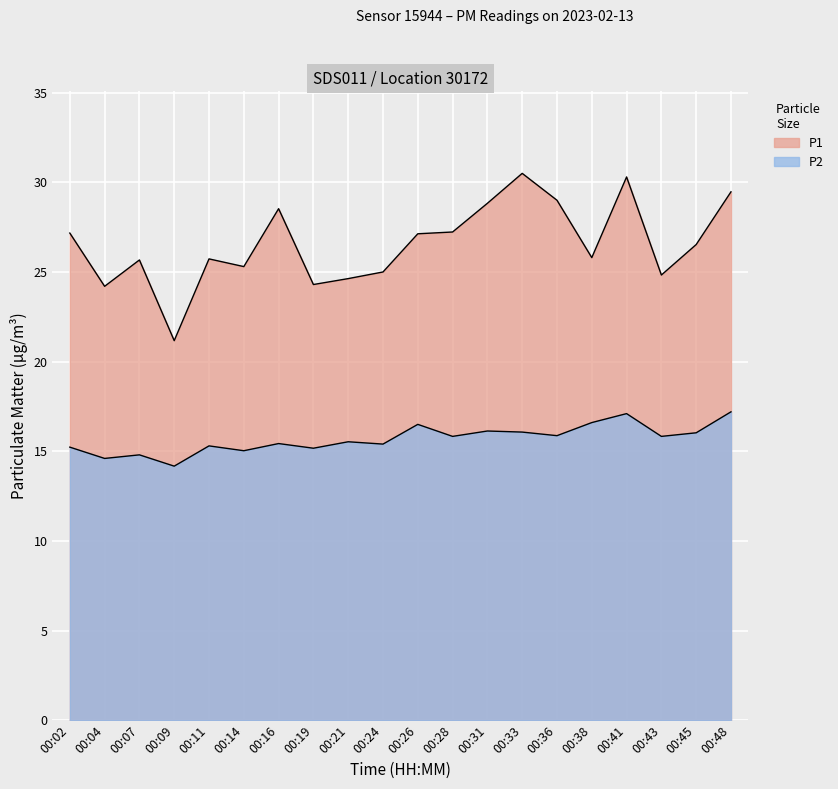

How many series are shown in this chart?

2